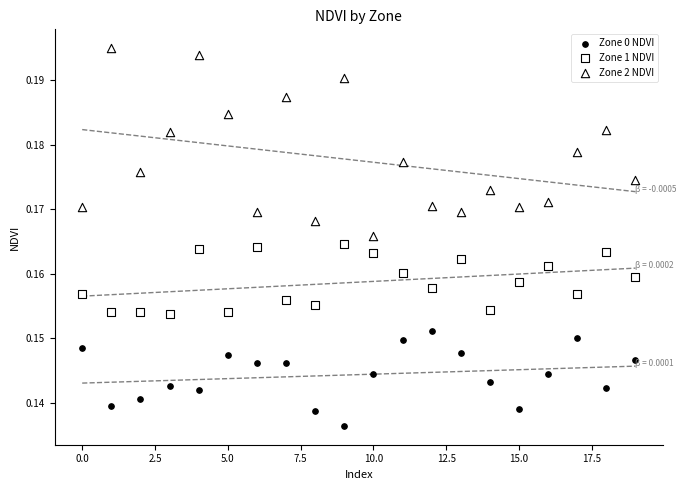

How many data points are displayed?

60